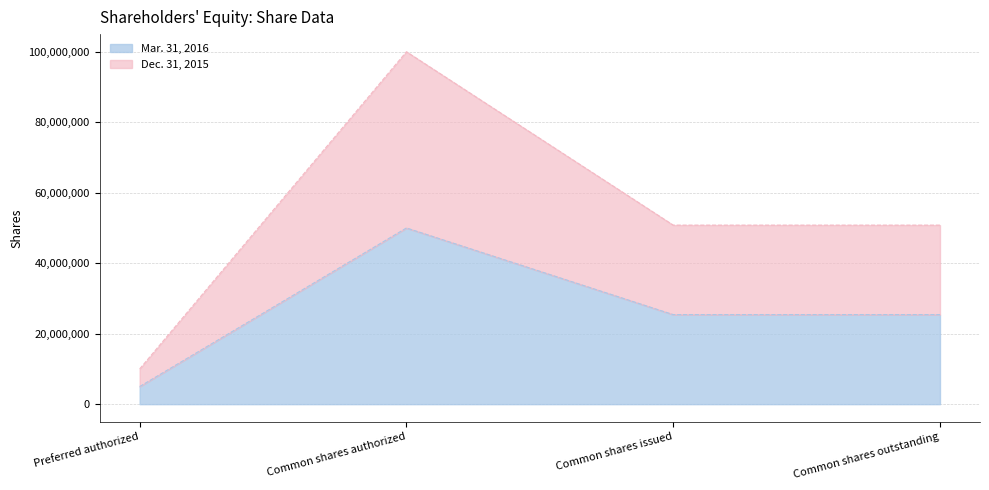

True or false: Dec. 31, 2015 and Mar. 31, 2016 cross at least once.

False